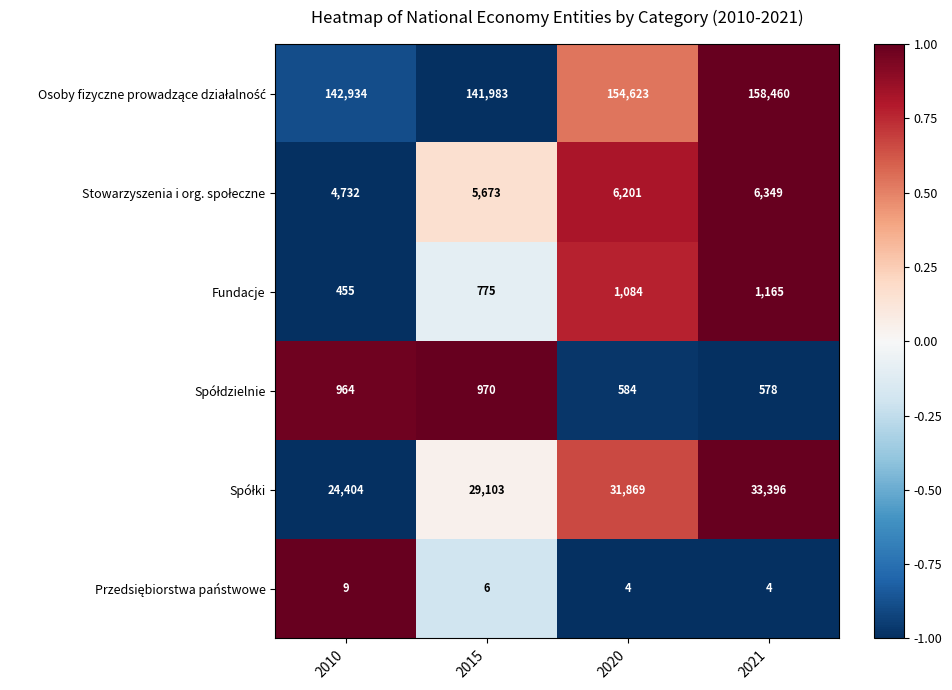

What is the smallest value displayed?

4